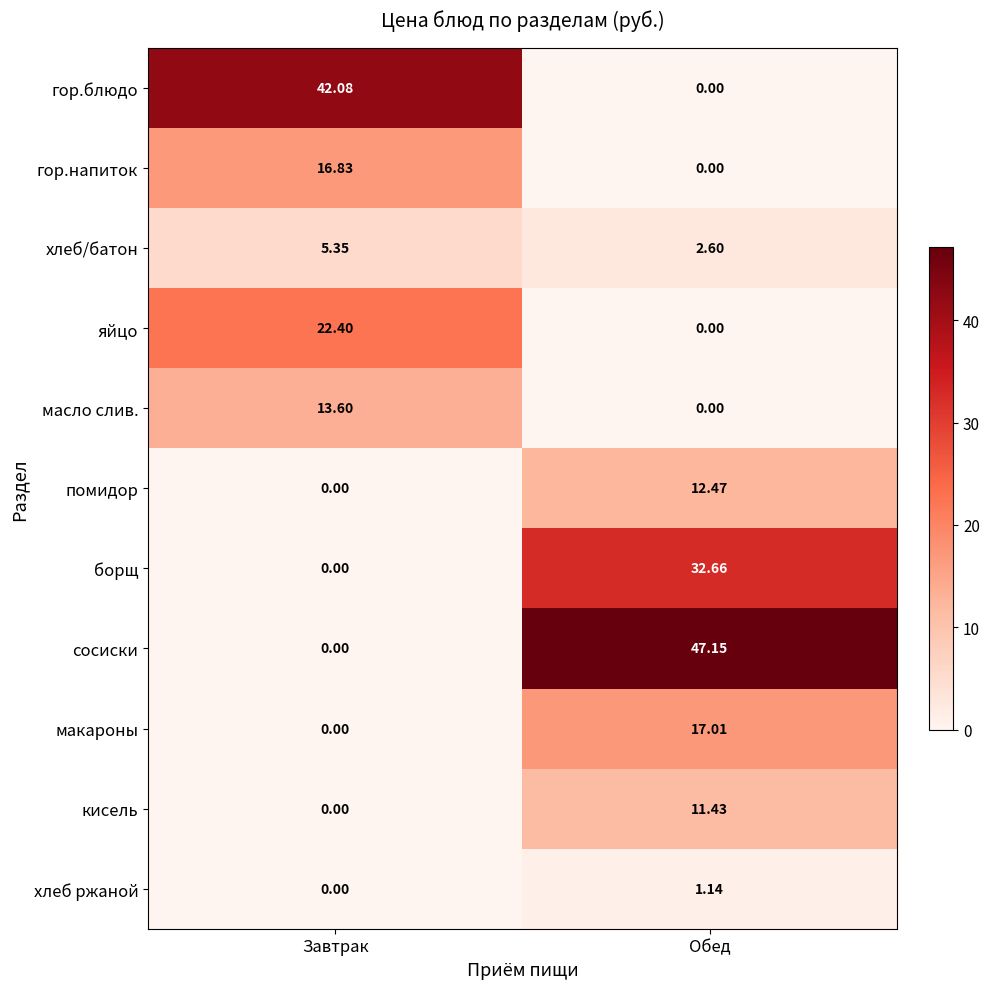

Which series has the widest spread of values?

сосиски